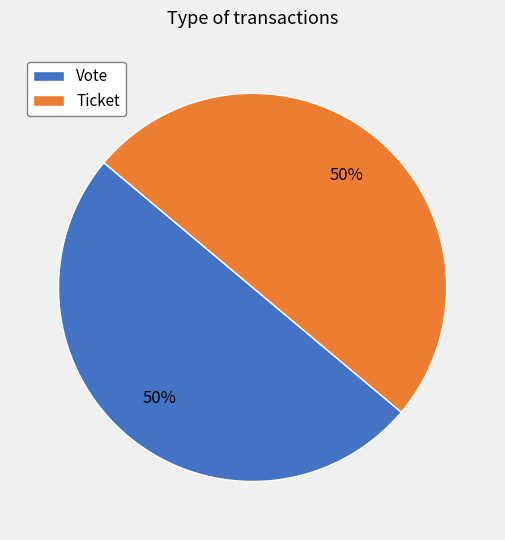

How many segments does this pie chart have?

2